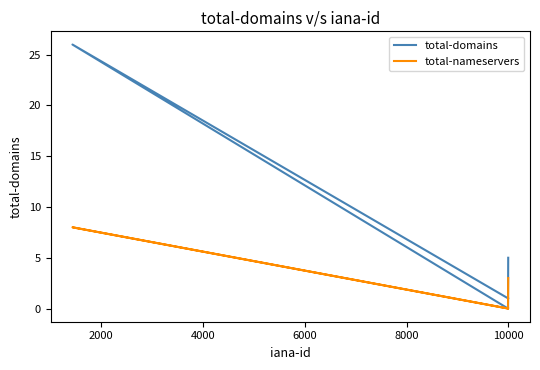

Reading right to left, extract all data points from this chart.

total-domains: 1	26	0	5
total-nameservers: 0	8	0	3